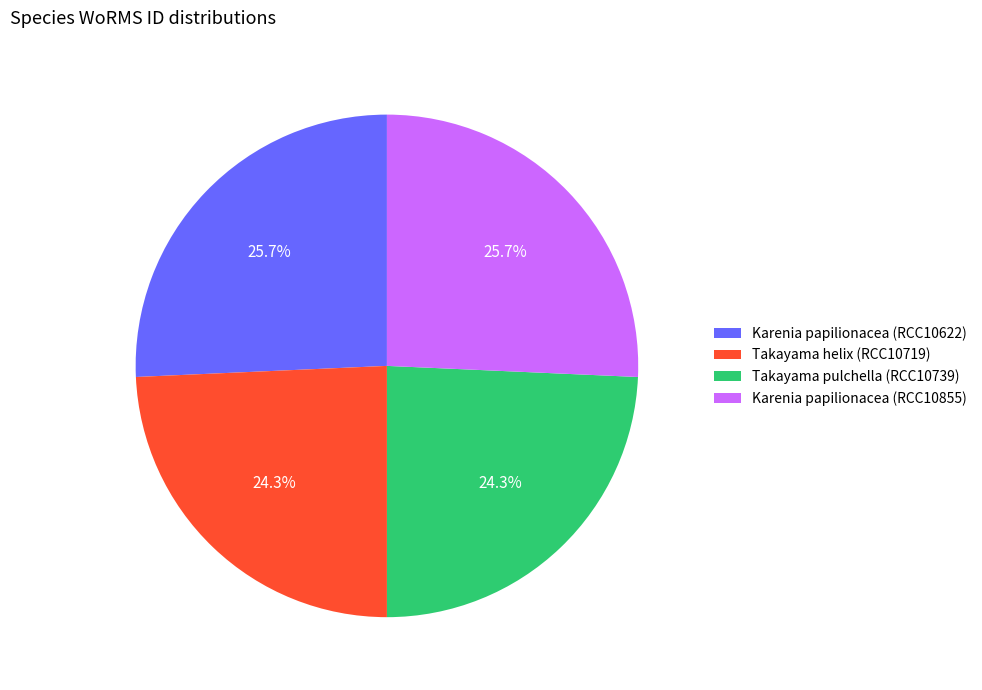

Approximately how many times larger is the value at Karenia papilionacea (RCC10622) compared to Karenia papilionacea (RCC10855)?

1.0